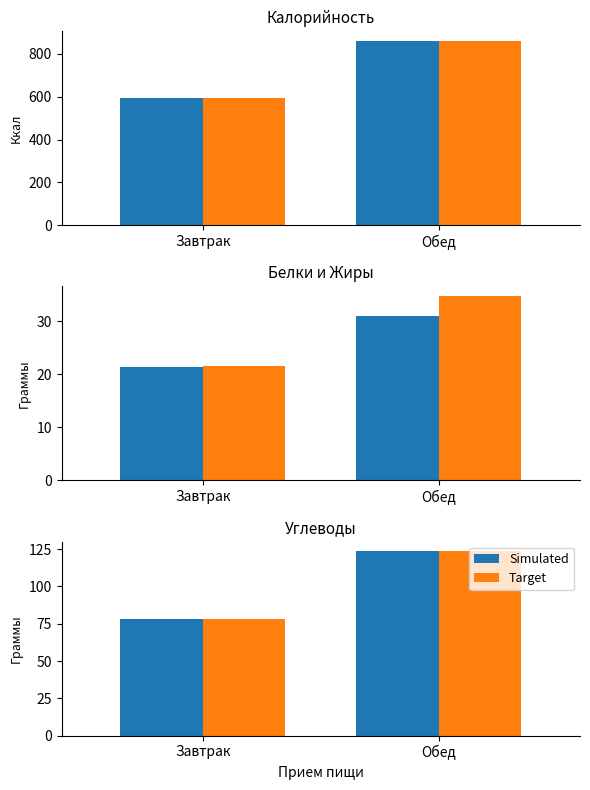

Reading right to left, list all the values displayed in this chart.

Калорийность: 862.1	596.4
Калорийность (цель): 862.1	596.4
Белки: 31.1	21.4
Жиры: 34.8	21.5
Simulated: 123.8	77.9
Target: 123.8	77.9